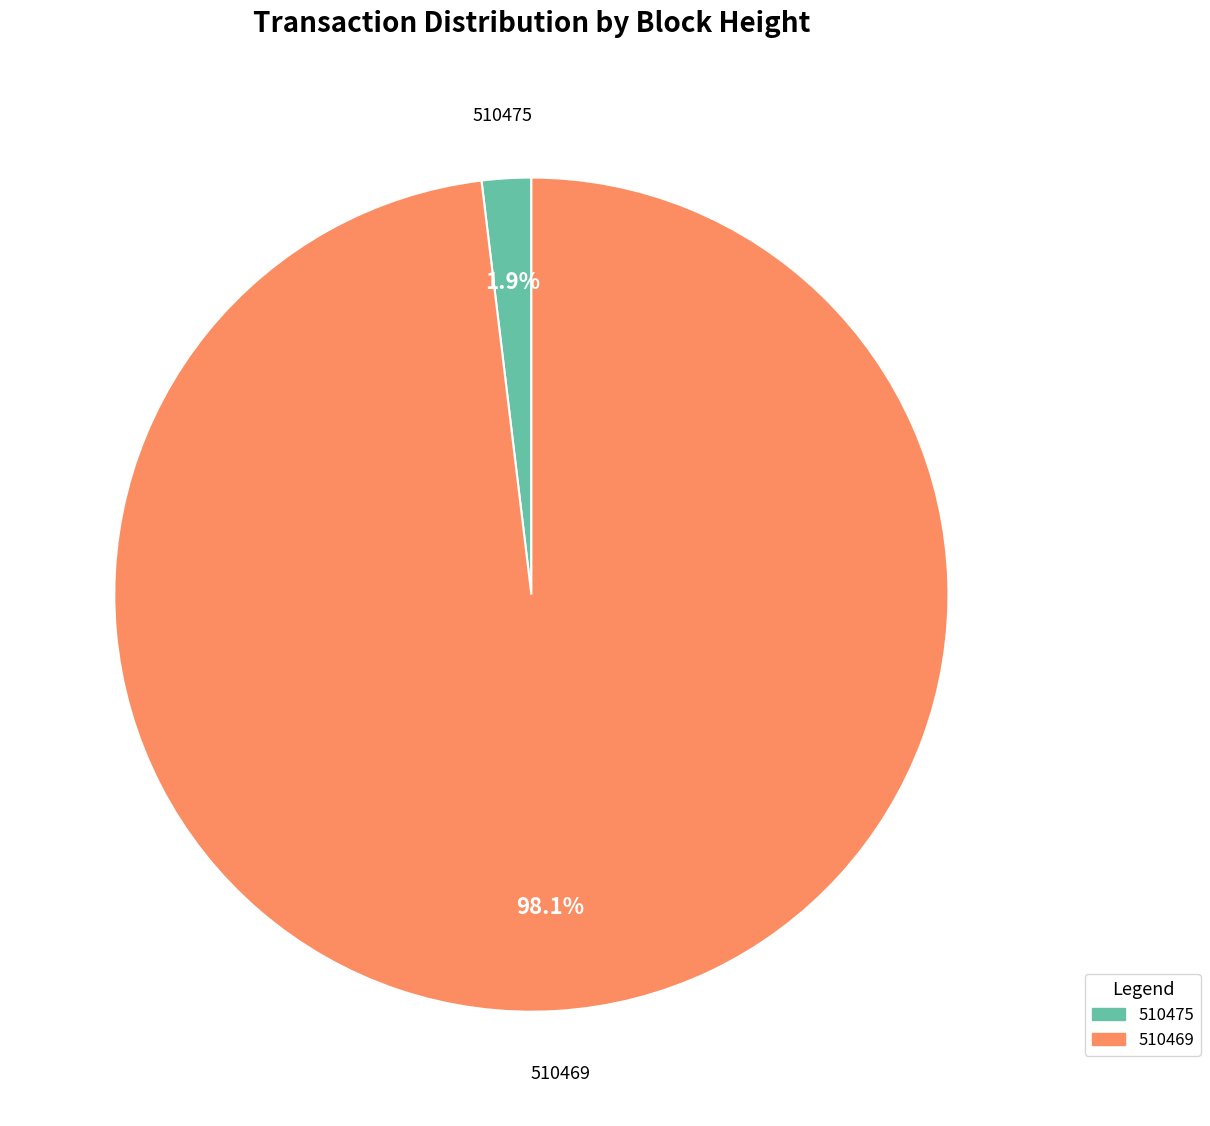

Combined, do 510475 and 510469 account for over 50%?

Yes